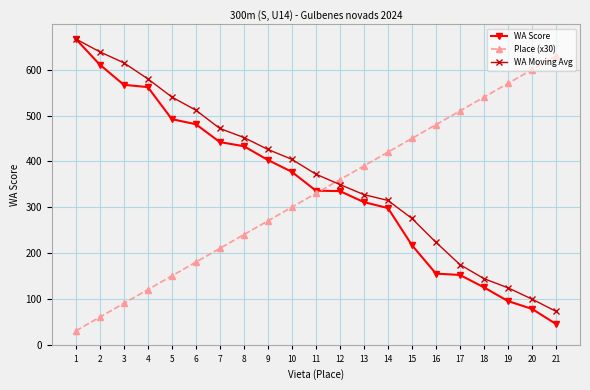

Rank the series by their average value, from highest to lowest.

WA Moving Avg, WA Score, Place (x30)